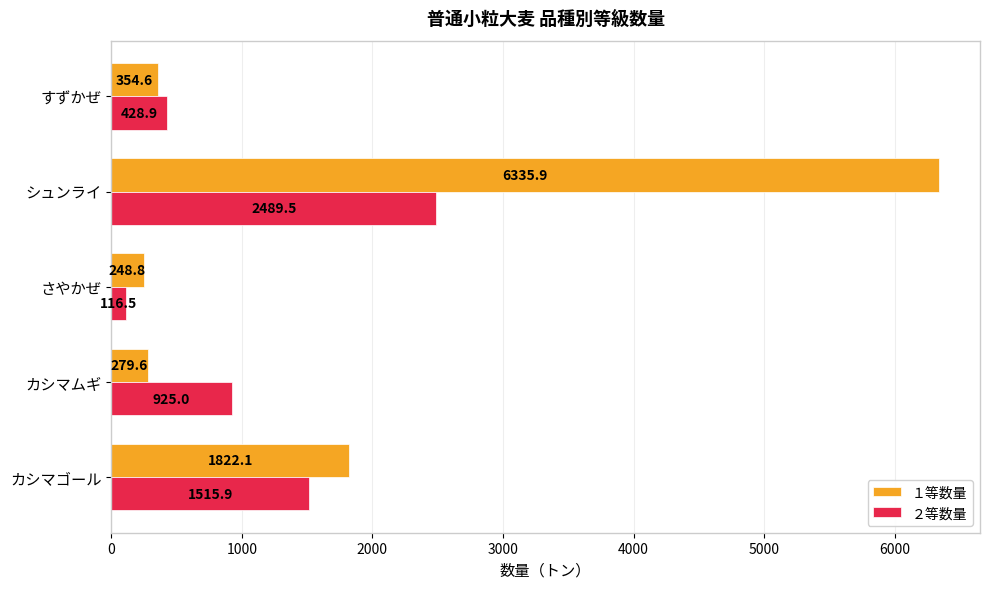

Between カシマゴール and さやかぜ, which series saw the biggest shift?

１等数量